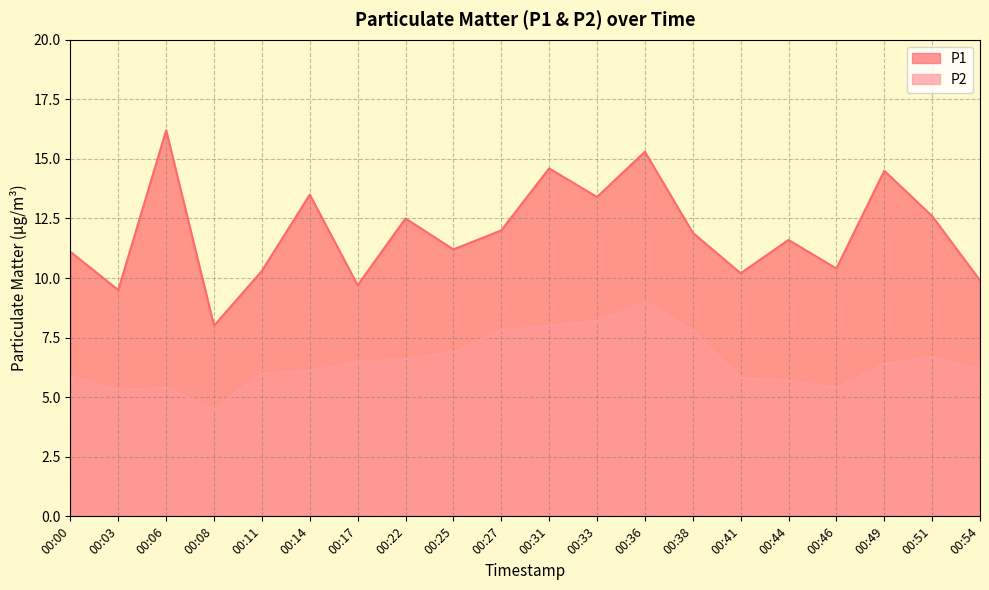

What is the value of the P2 point at the 6th from the left?

6.1